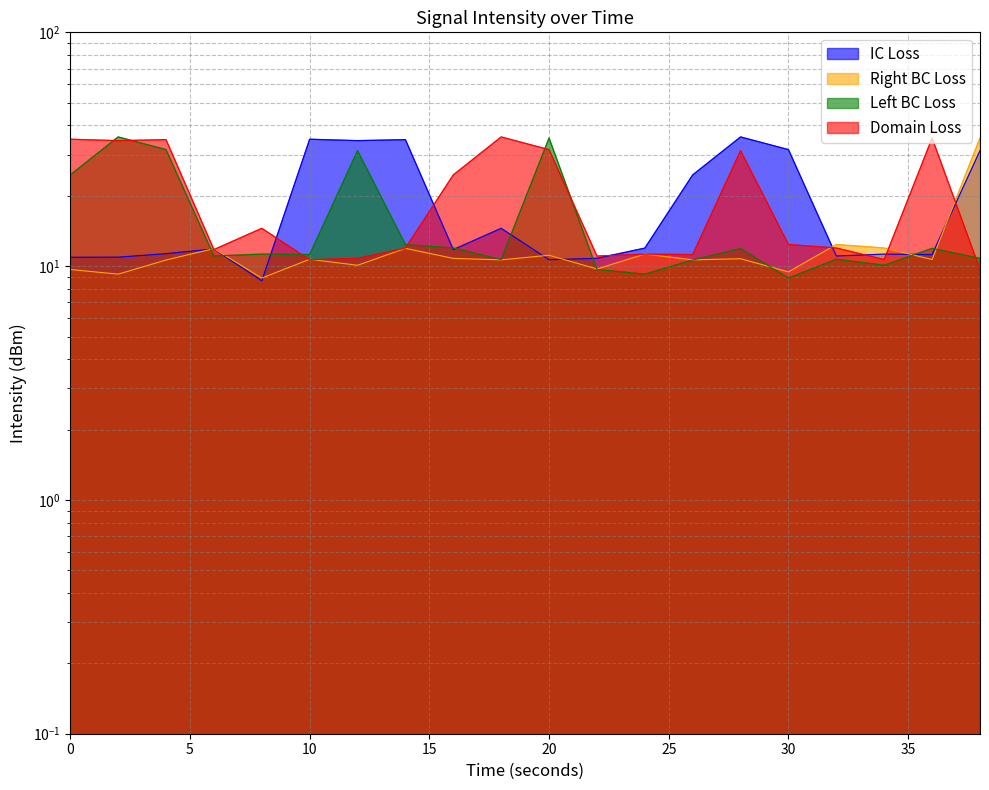

Is it true that Domain Loss equals 18.9 at 17?

False